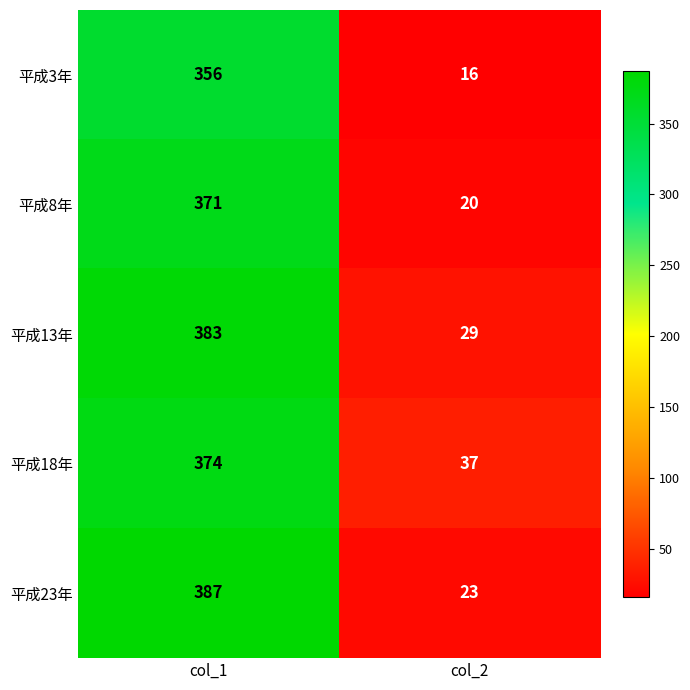

Which series has the largest range (max minus min)?

平成23年